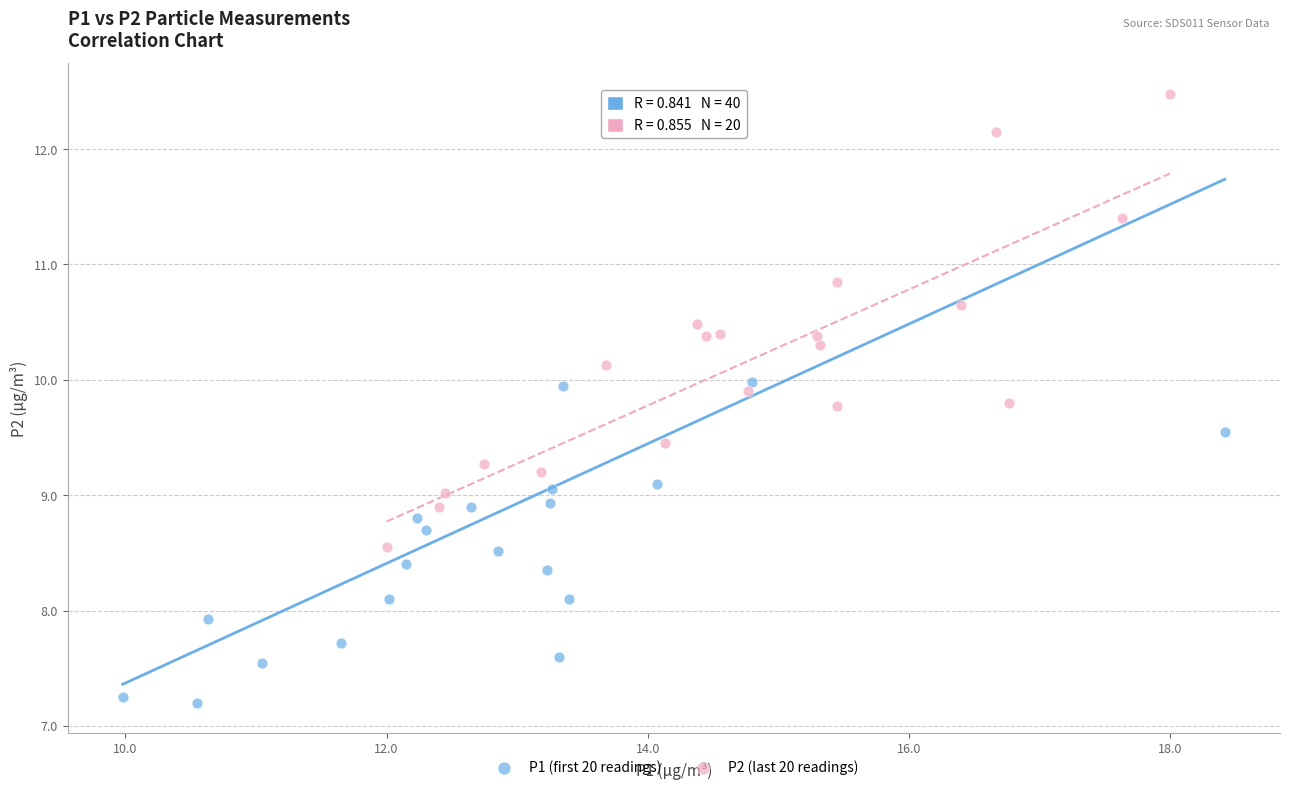

What are all the series names shown in the legend?

P1 (first 20 readings), P2 (last 20 readings)